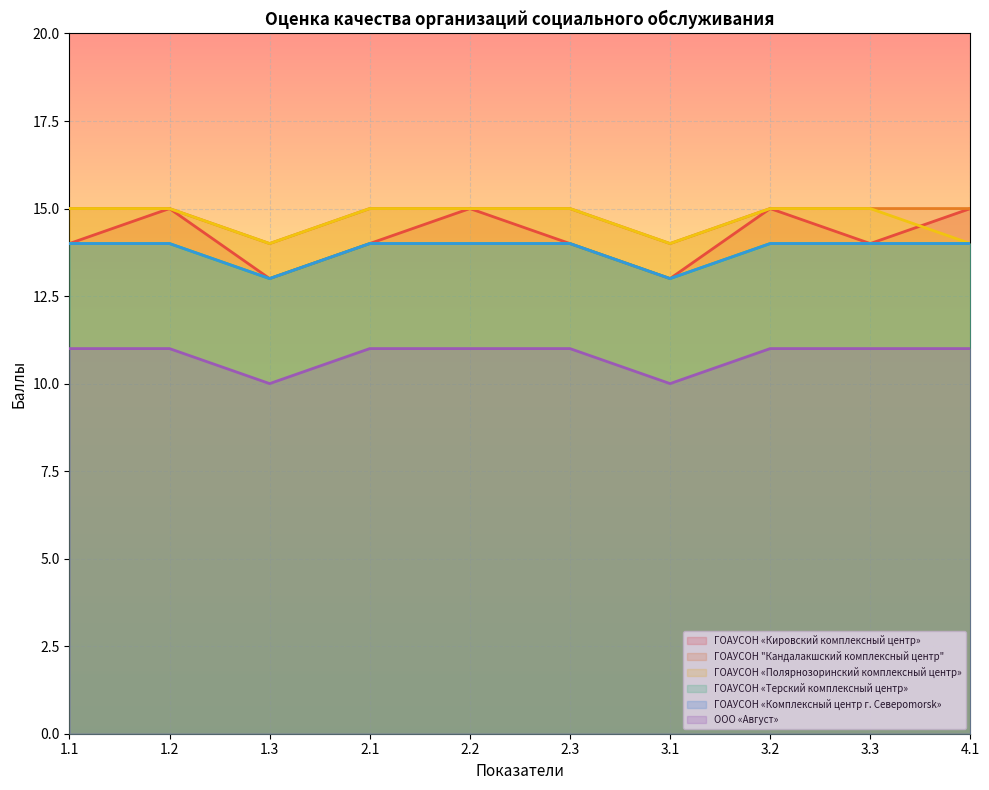

What is the average value of the ГОАУСОН «Кировский комплексный центр» series?

14